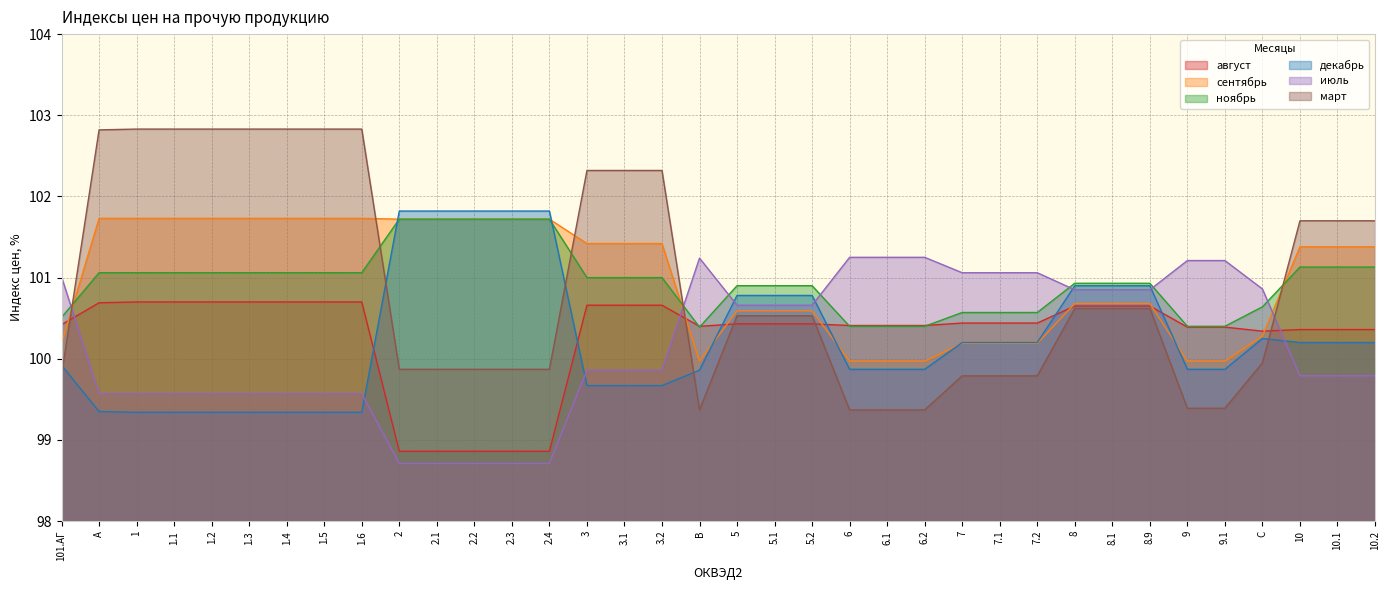

True or false: март and июль intersect in this chart.

True